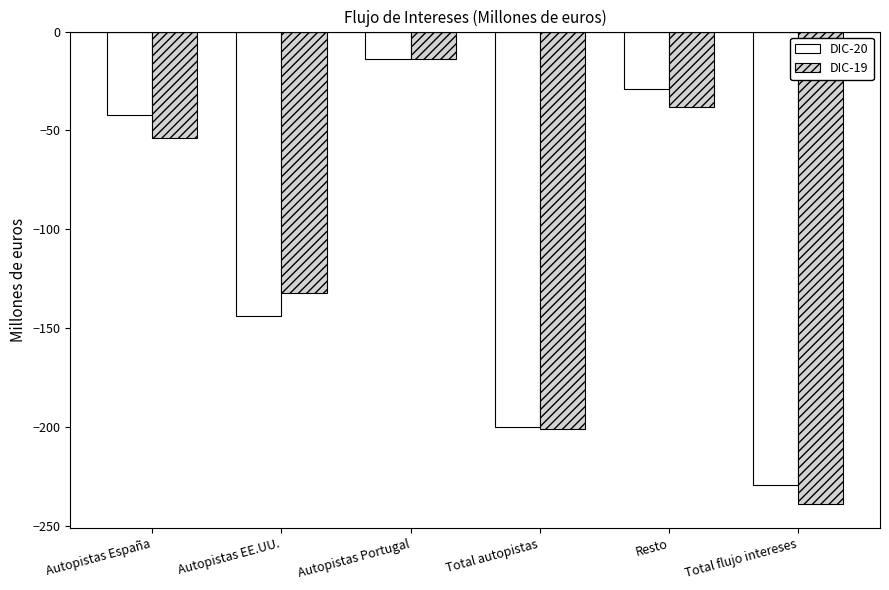

What are all the series names shown in the legend?

DIC-20, DIC-19